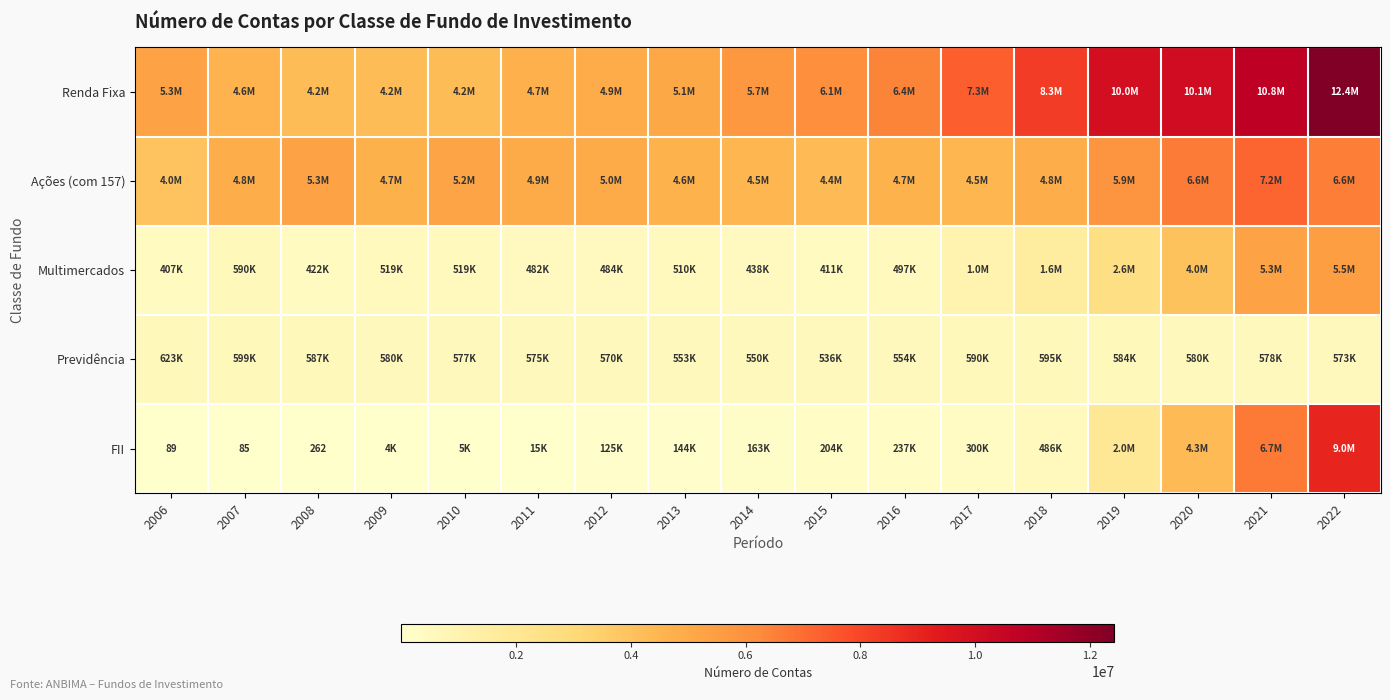

What is the maximum value shown in the chart?

12425654